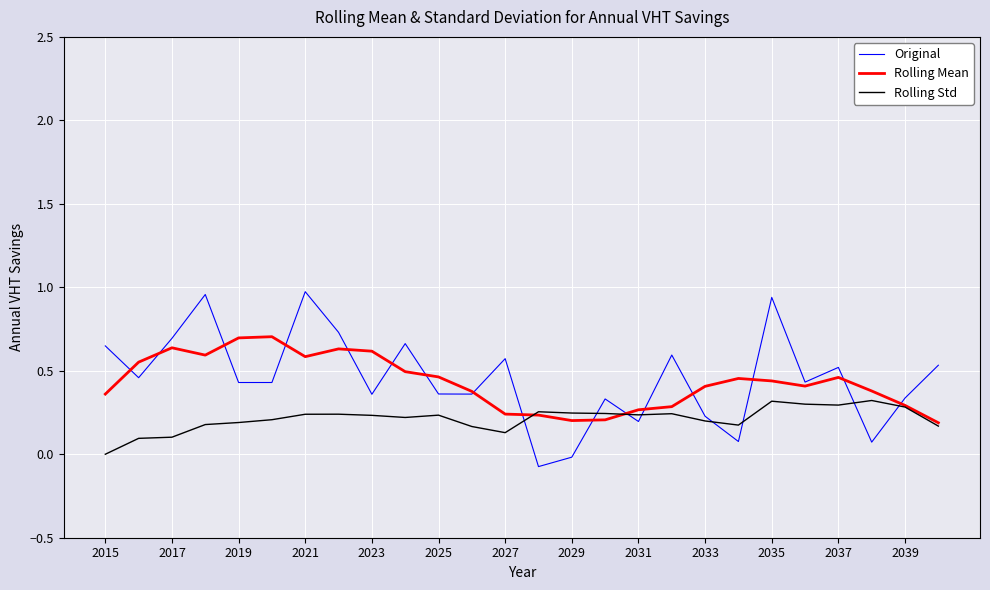

List the series in order of their peak value, lowest first.

Rolling Std, Rolling Mean, Original